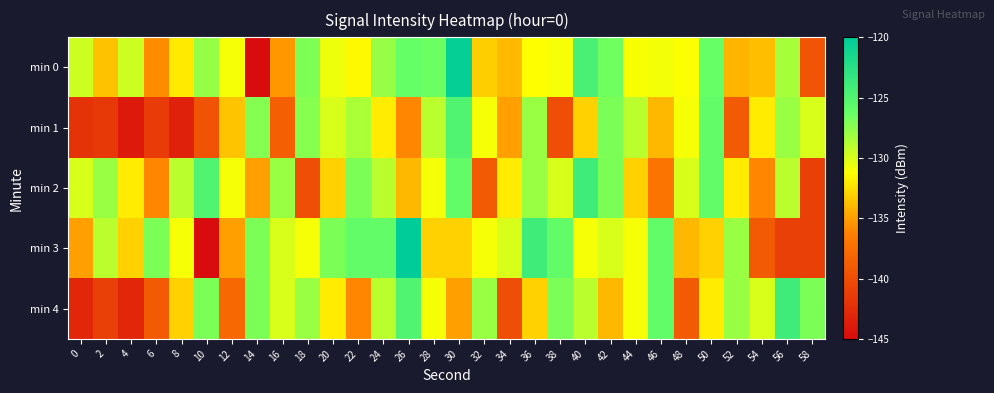

Reading left to right, list all the values displayed in this chart.

min 0: 0=-129.7	2=-133.6	4=-129.6	6=-135.8	8=-132.0	10=-127.9	12=-131.0	14=-145.3	16=-135.2	18=-127.1	20=-130.7	22=-131.5	24=-127.9	26=-126.2	28=-126.5	30=-120.4	32=-133.2	34=-134.0	36=-131.3	38=-130.9	40=-124.5	42=-126.6	44=-131.1	46=-130.9	48=-131.1	50=-126.3	52=-134.1	54=-133.7	56=-128.3	58=-139.5
min 1: 0=-142.0	2=-141.7	4=-144.0	6=-141.4	8=-143.5	10=-139.6	12=-133.5	14=-127.3	16=-138.7	18=-127.4	20=-130.0	22=-128.5	24=-132.0	26=-136.0	28=-129.0	30=-125.0	32=-131.0	34=-135.0	36=-128.0	38=-140.0	40=-133.0	42=-127.0	44=-129.0	46=-134.0	48=-131.0	50=-126.0	52=-139.0	54=-132.0	56=-128.0	58=-130.0
min 2: 0=-130.0	2=-128.0	4=-132.0	6=-136.0	8=-129.0	10=-125.0	12=-131.0	14=-135.0	16=-128.0	18=-140.0	20=-133.0	22=-127.0	24=-129.0	26=-134.0	28=-131.0	30=-126.0	32=-139.0	34=-132.0	36=-128.0	38=-130.0	40=-124.0	42=-127.0	44=-133.0	46=-137.0	48=-130.0	50=-126.0	52=-132.0	54=-136.0	56=-129.0	58=-141.0
min 3: 0=-135.0	2=-129.0	4=-133.0	6=-127.0	8=-131.0	10=-145.0	12=-135.0	14=-127.0	16=-130.0	18=-131.0	20=-127.0	22=-126.0	24=-126.0	26=-120.0	28=-133.0	30=-133.0	32=-131.0	34=-130.0	36=-124.0	38=-126.0	40=-131.0	42=-130.0	44=-131.0	46=-126.0	48=-134.0	50=-133.0	52=-128.0	54=-139.0	56=-141.0	58=-141.0
min 4: 0=-143.0	2=-141.0	4=-143.0	6=-139.0	8=-133.0	10=-127.0	12=-138.0	14=-127.0	16=-130.0	18=-128.0	20=-132.0	22=-136.0	24=-129.0	26=-125.0	28=-131.0	30=-135.0	32=-128.0	34=-140.0	36=-133.0	38=-127.0	40=-129.0	42=-134.0	44=-131.0	46=-126.0	48=-139.0	50=-132.0	52=-128.0	54=-130.0	56=-124.0	58=-127.0